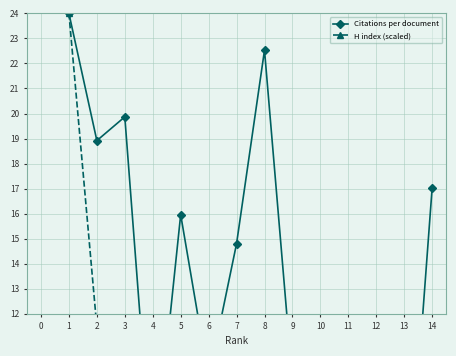

In Citations per document, how many points are lower than both neighbors (excluding endpoints)?

5